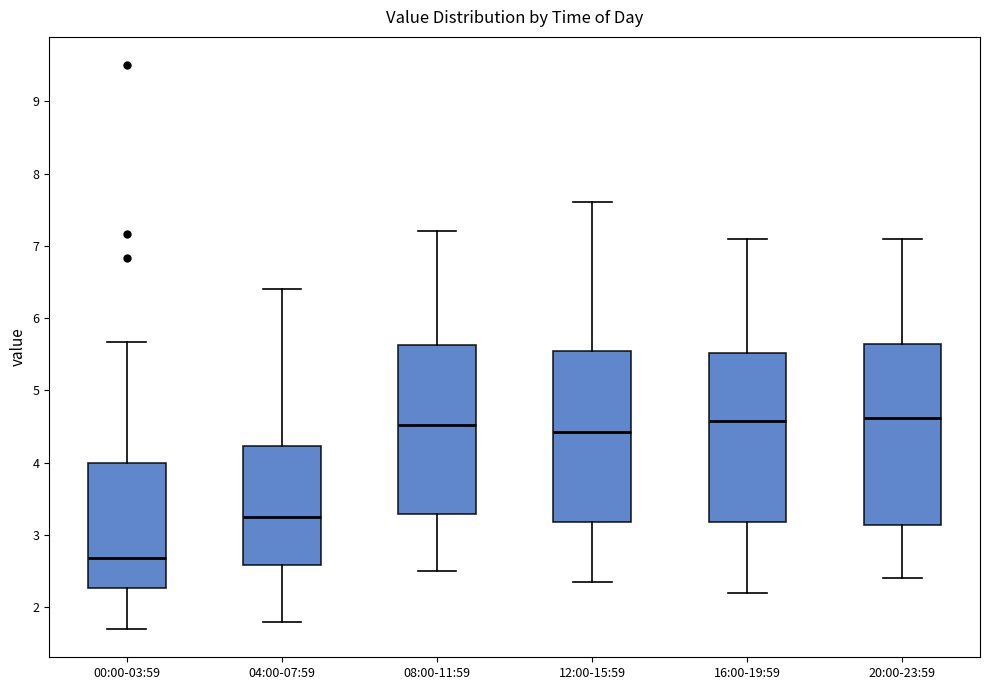

Reading left to right, transcribe this box plot: for each box, give where its median line is, the range the box spans, and where its two whiskers end, as read against the y-axis. The values are not printed on the chart, so give them approximately, as read against the axis.

00:00-03:59: median 2.7, box 2.3 to 4.0, whiskers 1.7 to 5.7
04:00-07:59: median 3.3, box 2.6 to 4.2, whiskers 1.8 to 6.4
08:00-11:59: median 4.5, box 3.3 to 5.6, whiskers 2.5 to 7.2
12:00-15:59: median 4.4, box 3.2 to 5.6, whiskers 2.4 to 7.6
16:00-19:59: median 4.6, box 3.2 to 5.5, whiskers 2.2 to 7.1
20:00-23:59: median 4.6, box 3.1 to 5.6, whiskers 2.4 to 7.1